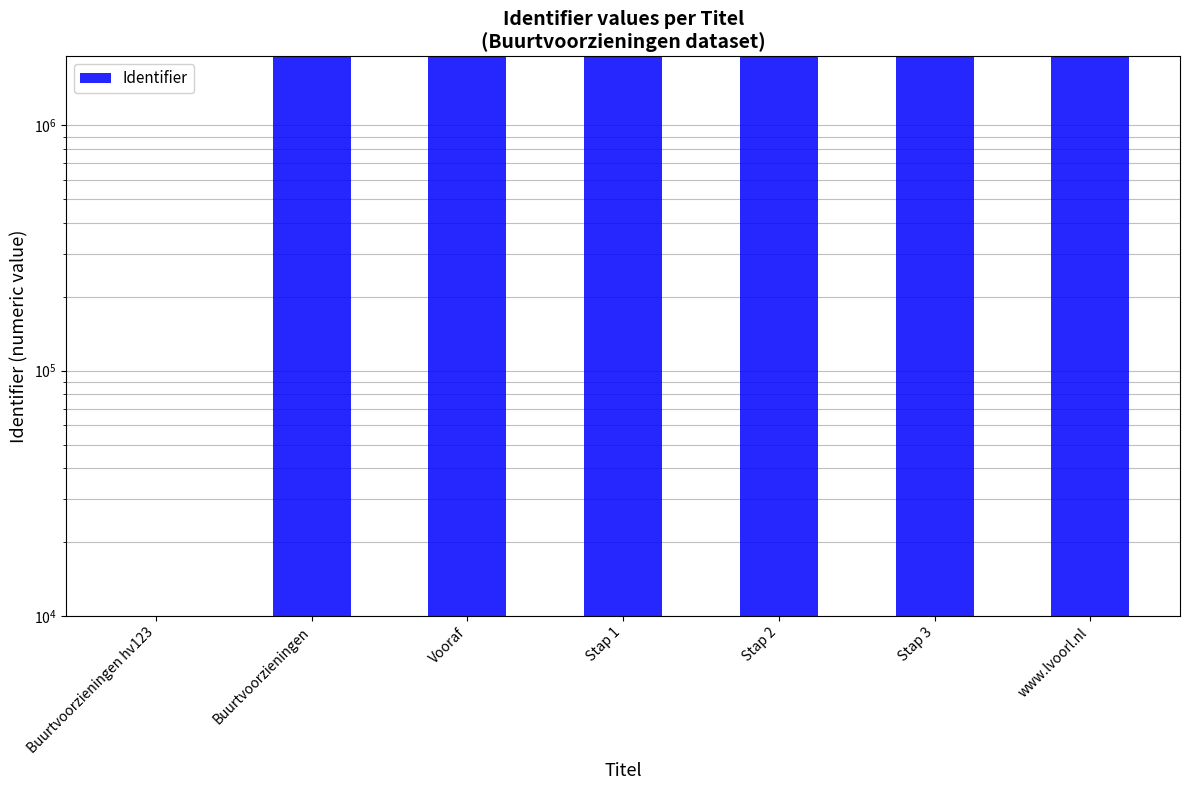

Which category has the lowest value across all series?

Buurtvoorzieningen hv123